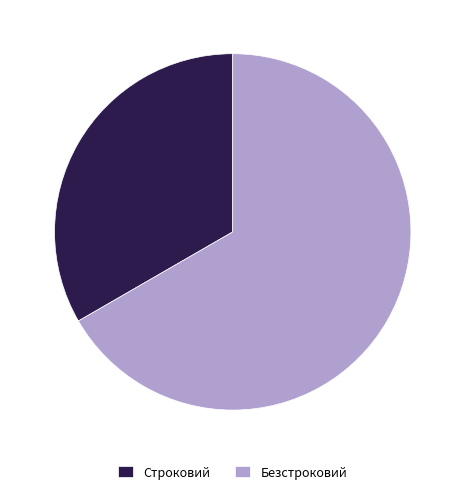

Rank the categories by value from highest to lowest.

Безстроковий, Строковий